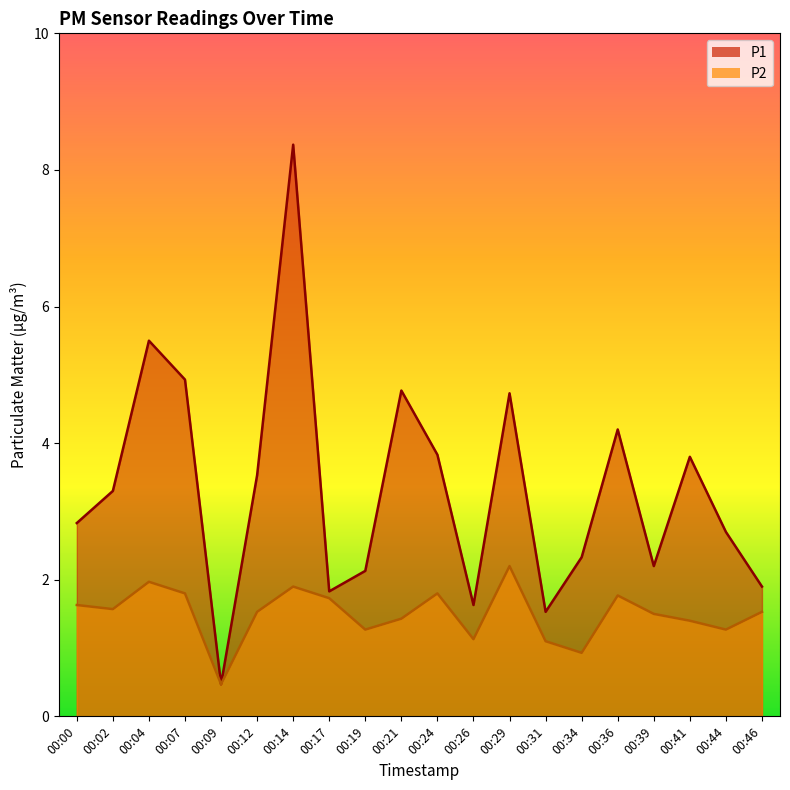

True or false: P1 and P2 cross at least once.

False